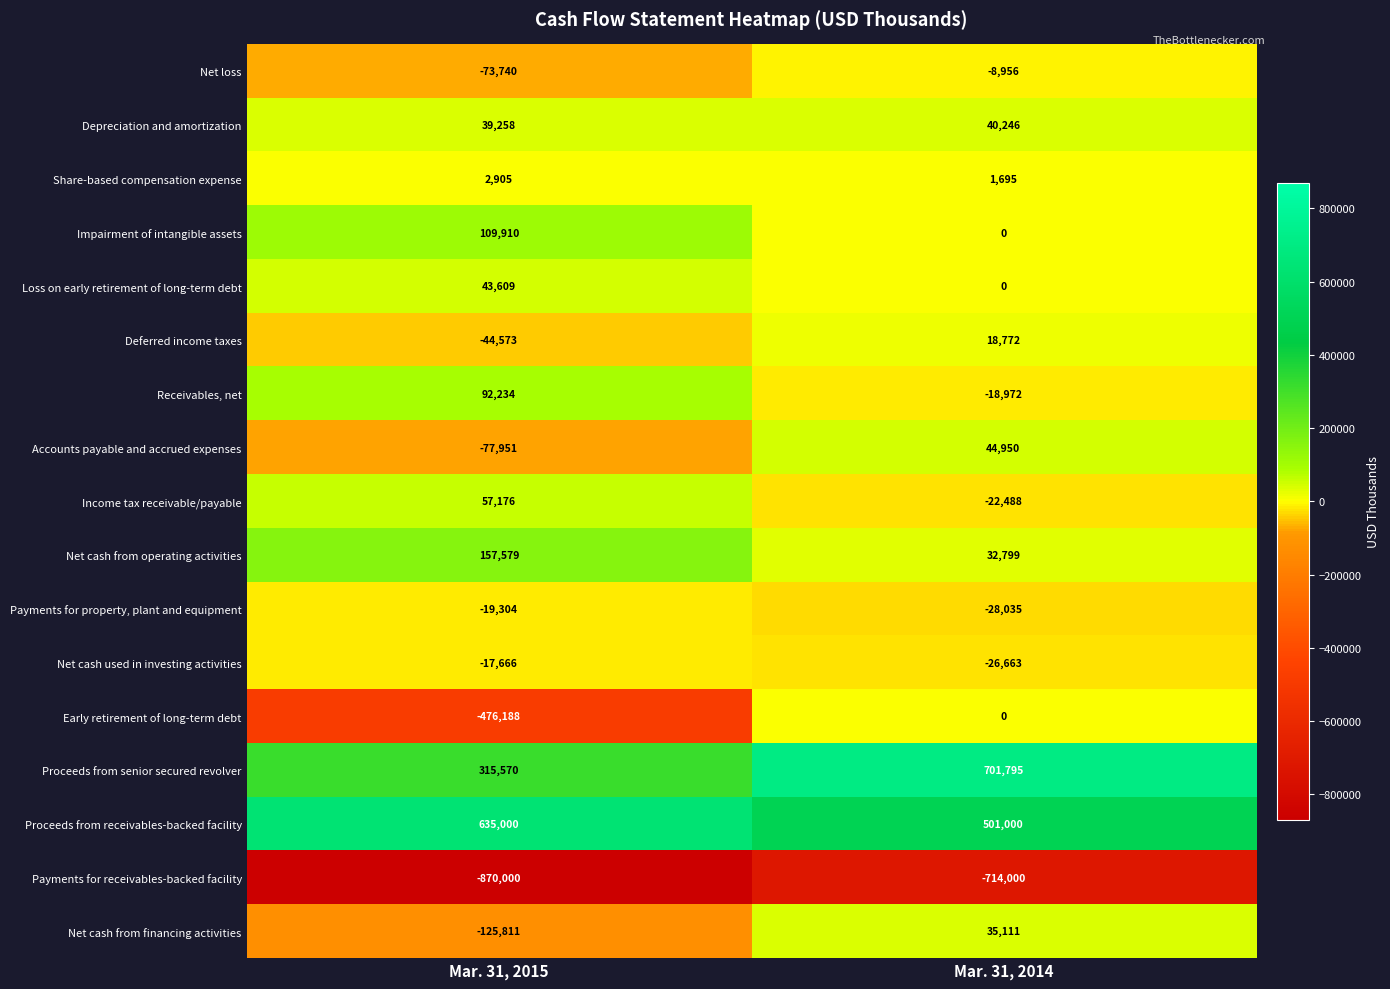

What is the difference between the Depreciation and amortization values at Mar. 31, 2015 and Mar. 31, 2014?

988